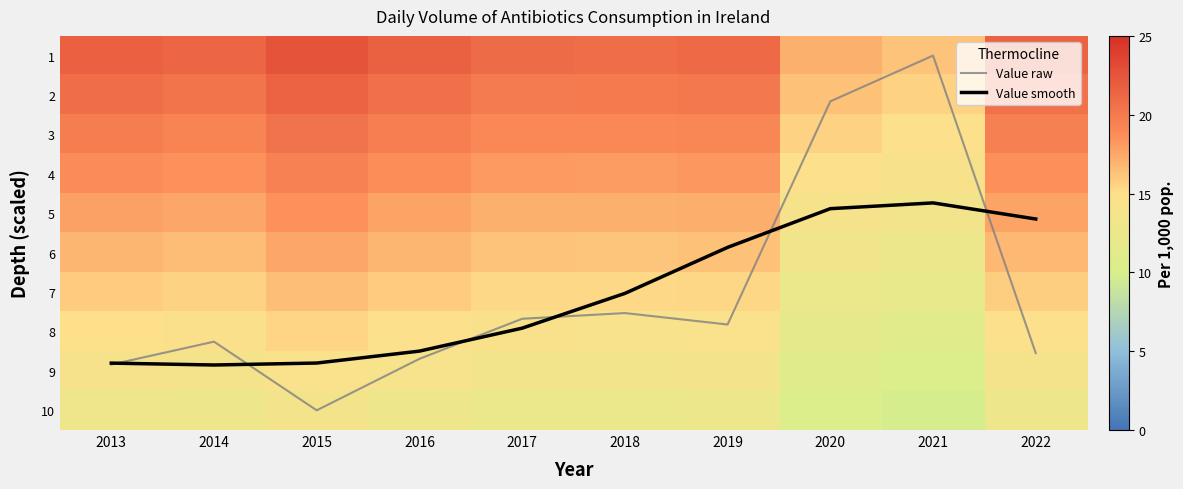

Which category has the highest value in the 8 series?

2015